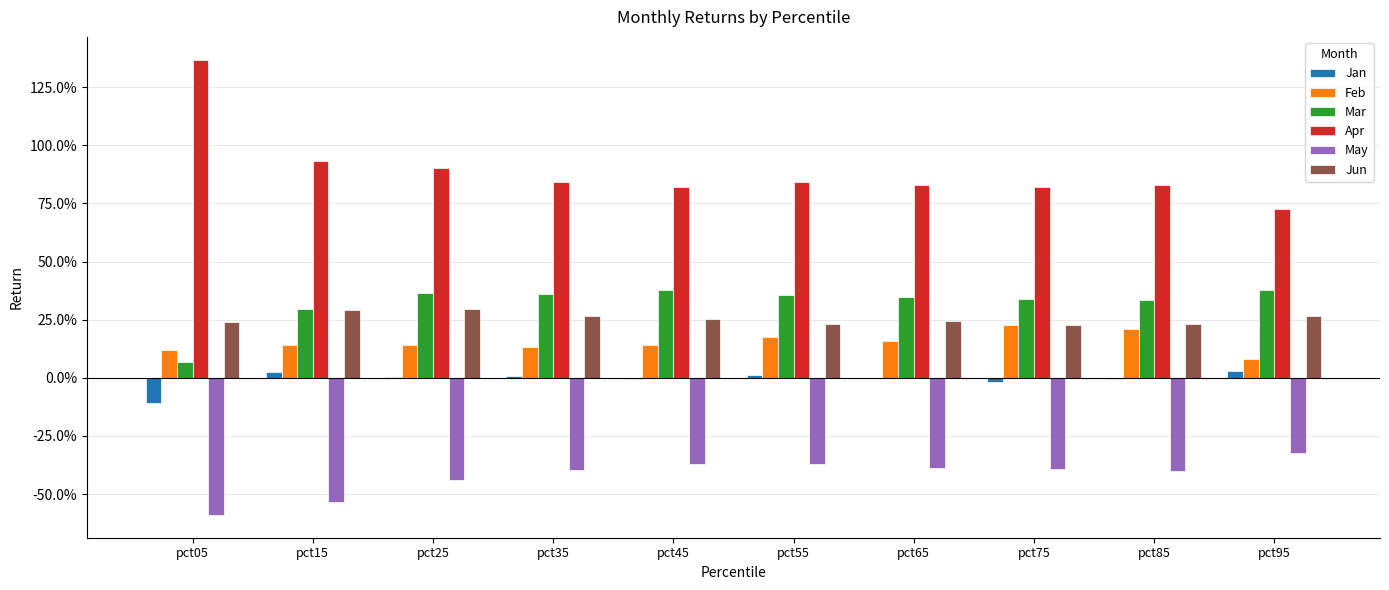

What are all the series names shown in the legend?

Jan, Feb, Mar, Apr, May, Jun